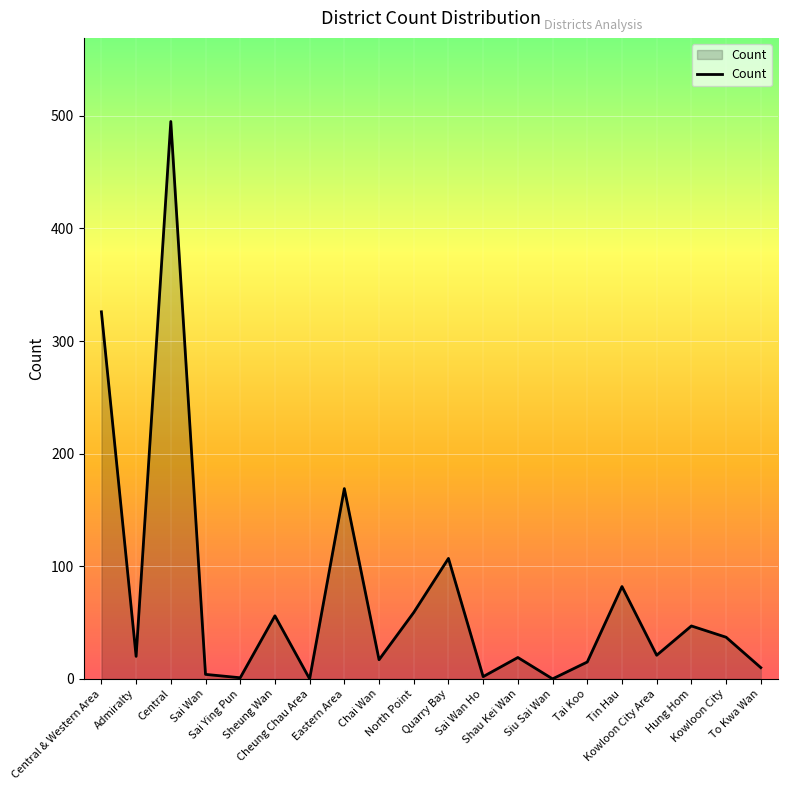

How many categories are shown in the chart?

20